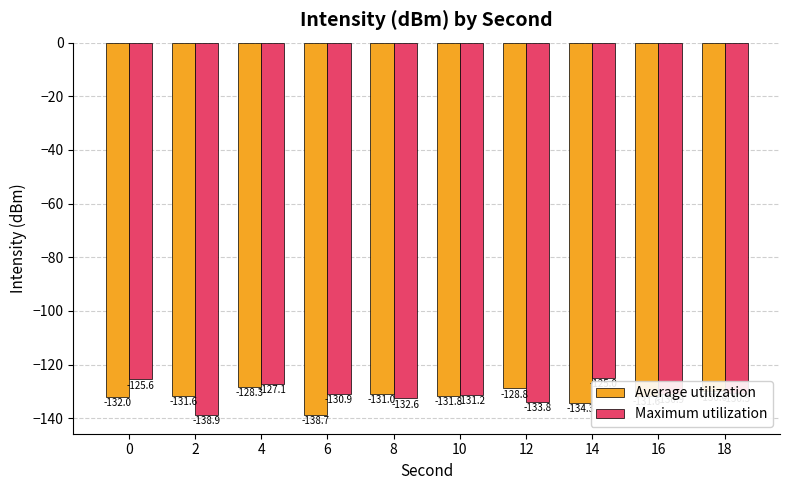

Reading left to right, what are all the values shown in this chart?

Average utilization: -132.0	-131.6	-128.3	-138.7	-131.0	-131.8	-128.8	-134.3	-131.6	-130.0
Maximum utilization: -125.6	-138.9	-127.1	-130.9	-132.6	-131.2	-133.8	-125.0	-130.9	-130.5